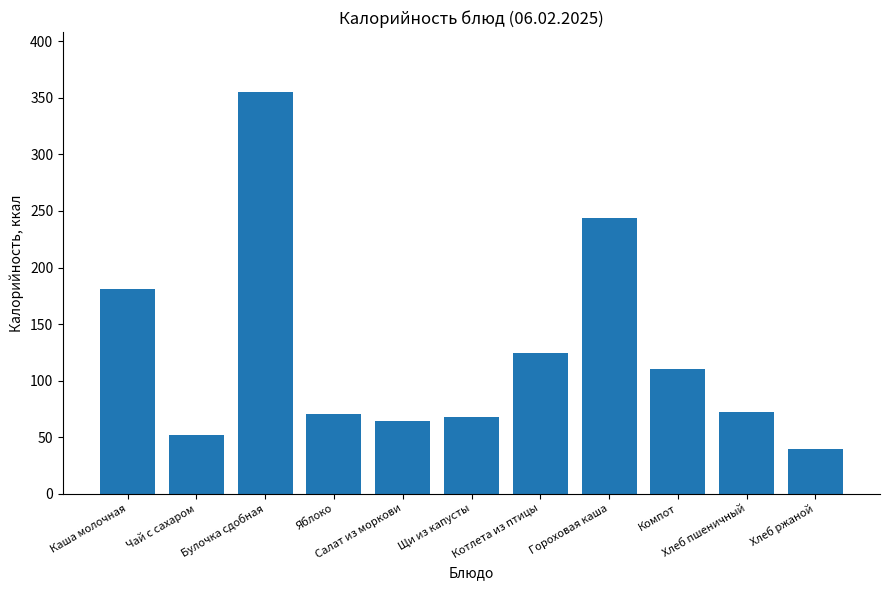

Is it true that the value at Котлета из птицы is 84.2?

False